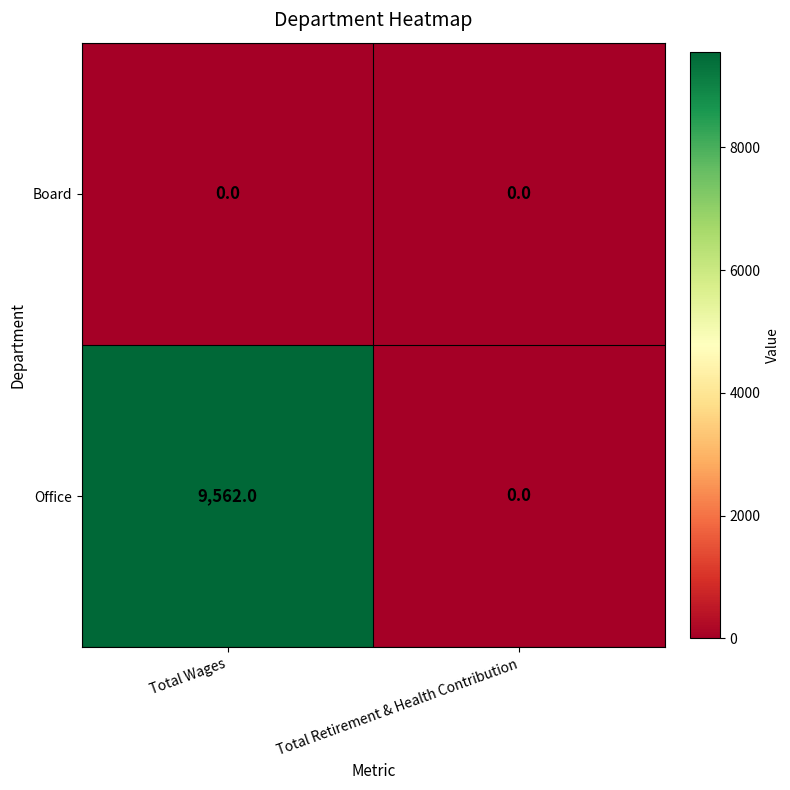

At how many categories does at least one series exceed 7797?

1